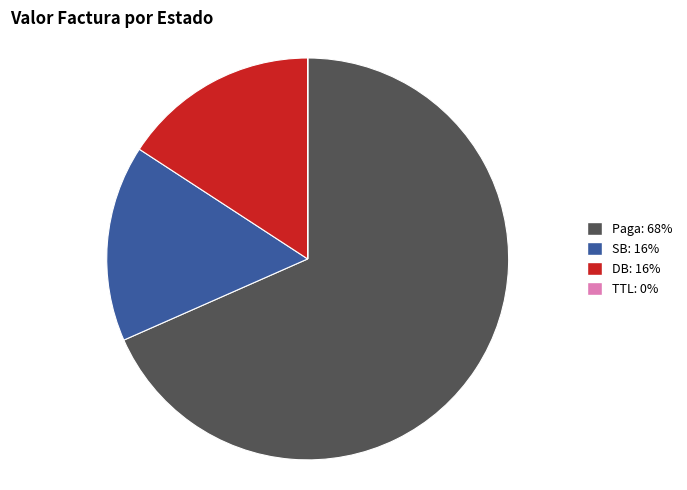

True or false: SB accounts for 5% of the total.

False